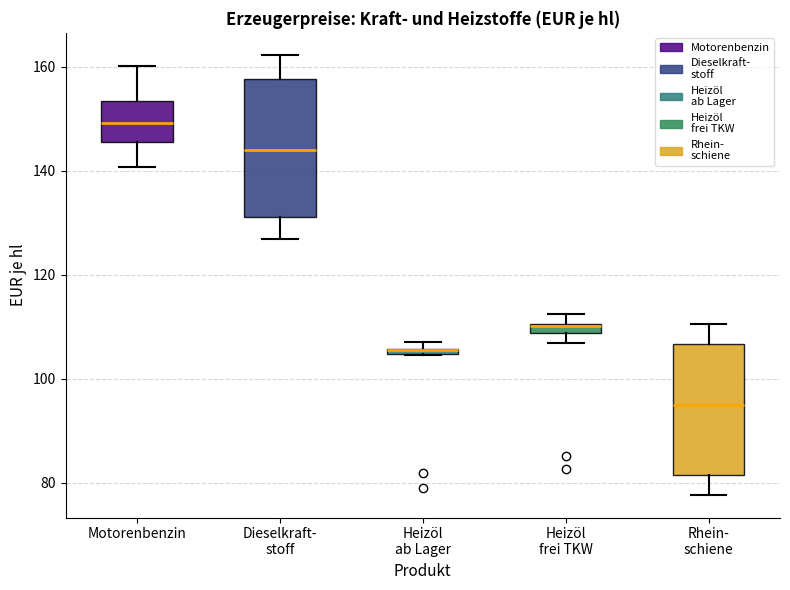

Where is the lower edge of the box for Rhein- schiene on the y-axis? The values are not printed on the chart, so give them approximately, as read against the axis.

82